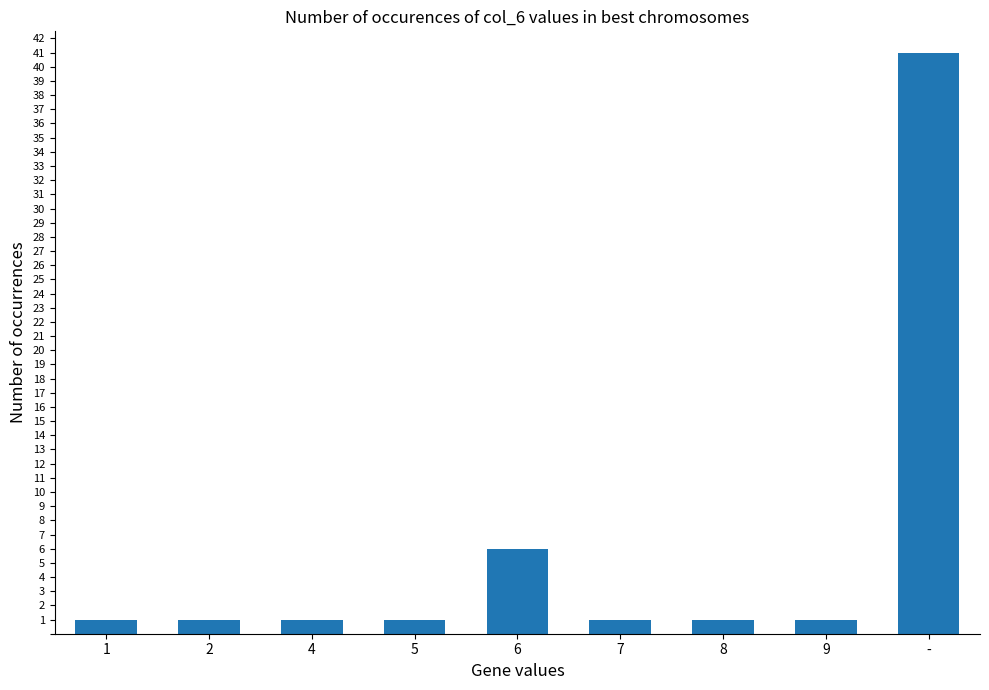

Reading left to right, transcribe all the data shown in this chart.

1=1	2=1	4=1	5=1	6=6	7=1	8=1	9=1	-=41